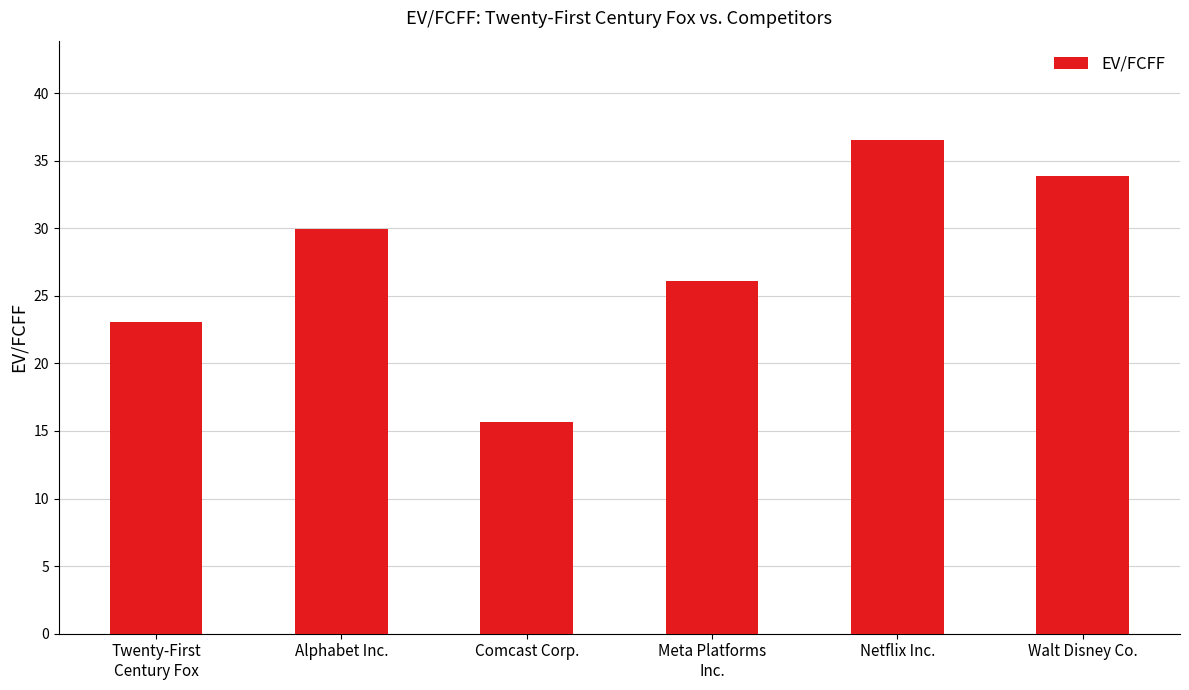

Is it true that the value at Walt Disney Co. is 21.9?

False